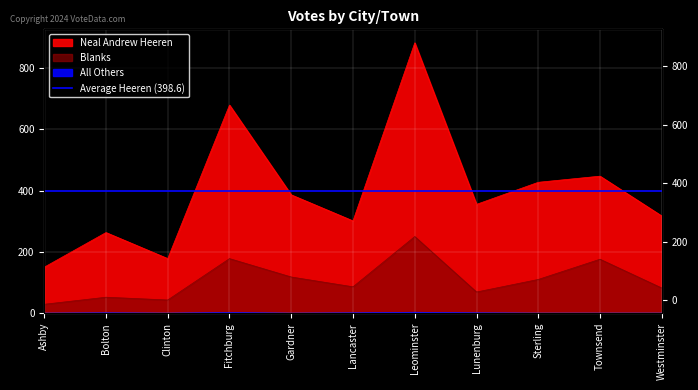

What is the difference between the maximum and minimum values in the All Others series?

3